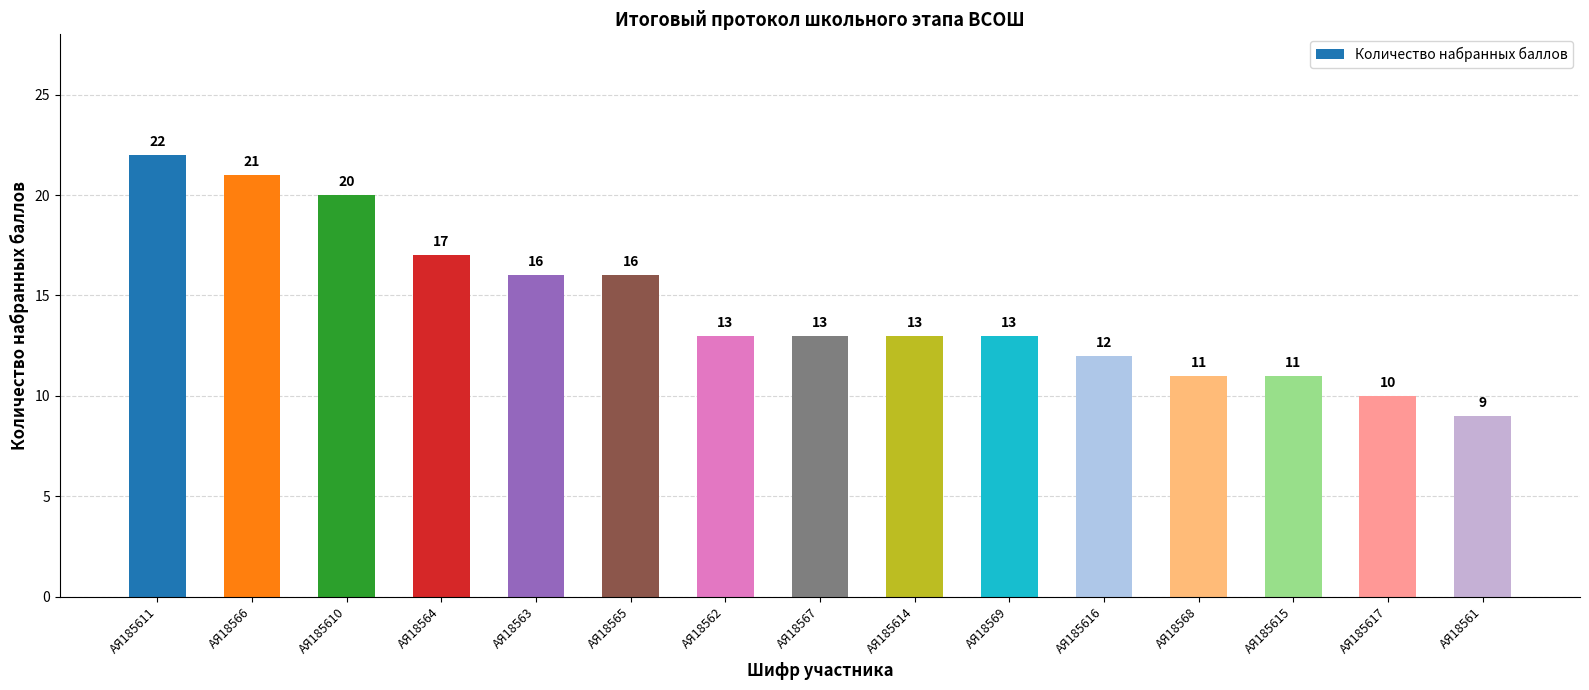

Reading left to right, what are all the values shown in this chart?

22	21	20	17	16	16	13	13	13	13	12	11	11	10	9